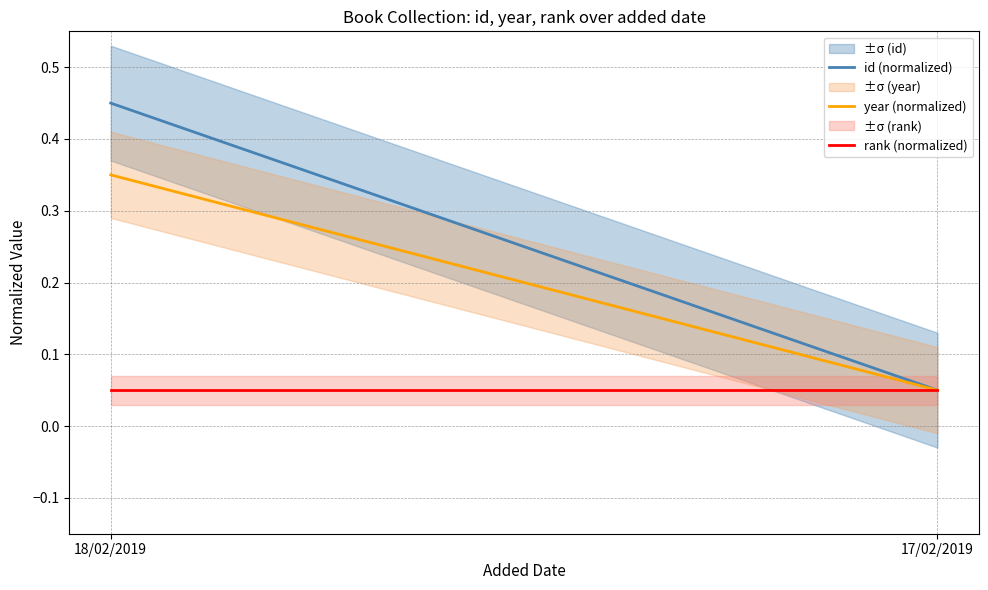

Reading left to right, list all the values displayed in this chart.

id (normalized): 0.4	0.1
year (normalized): 0.3	0.1
rank (normalized): 0.1	0.1